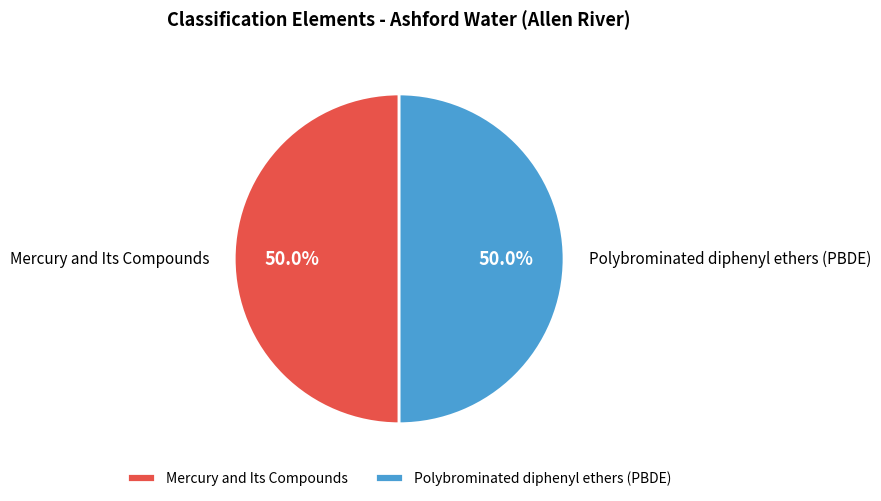

Do Polybrominated diphenyl ethers (PBDE) and Mercury and Its Compounds together represent more than half of the pie?

Yes